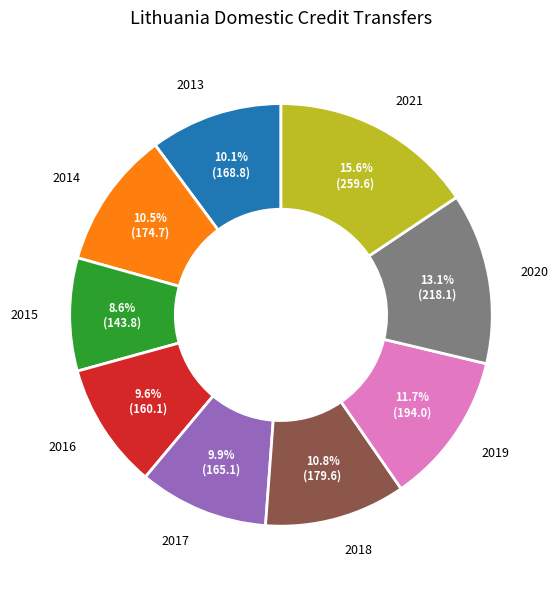

Which category has the smallest portion of the pie?

2015